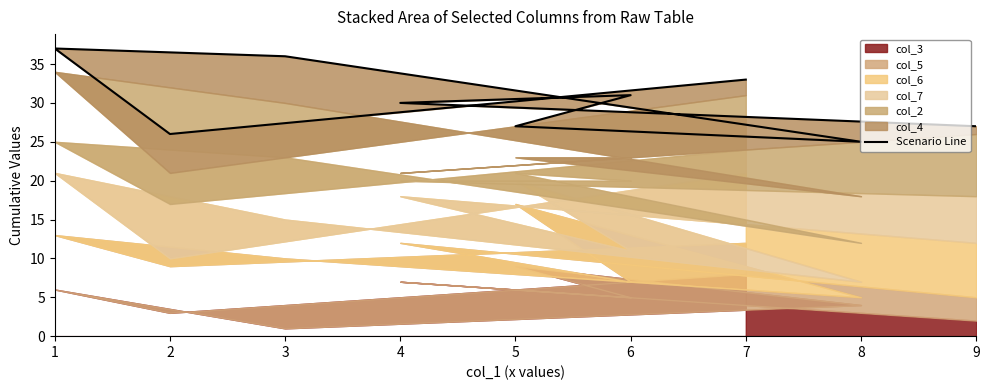

Approximately how many times larger is the value at 4 compared to 6?

1.0